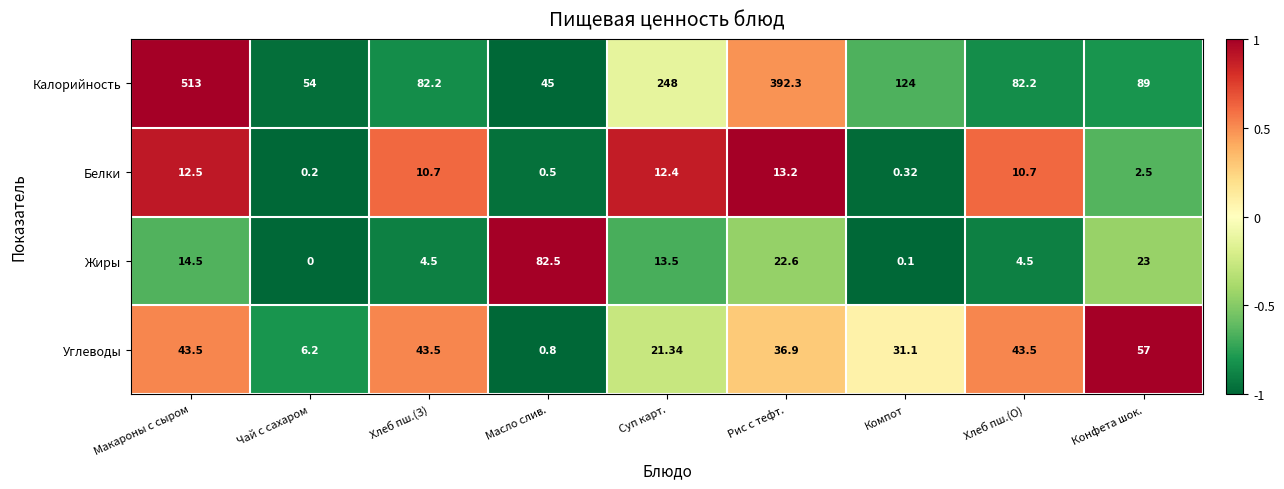

Which series has the largest total across all categories?

Калорийность